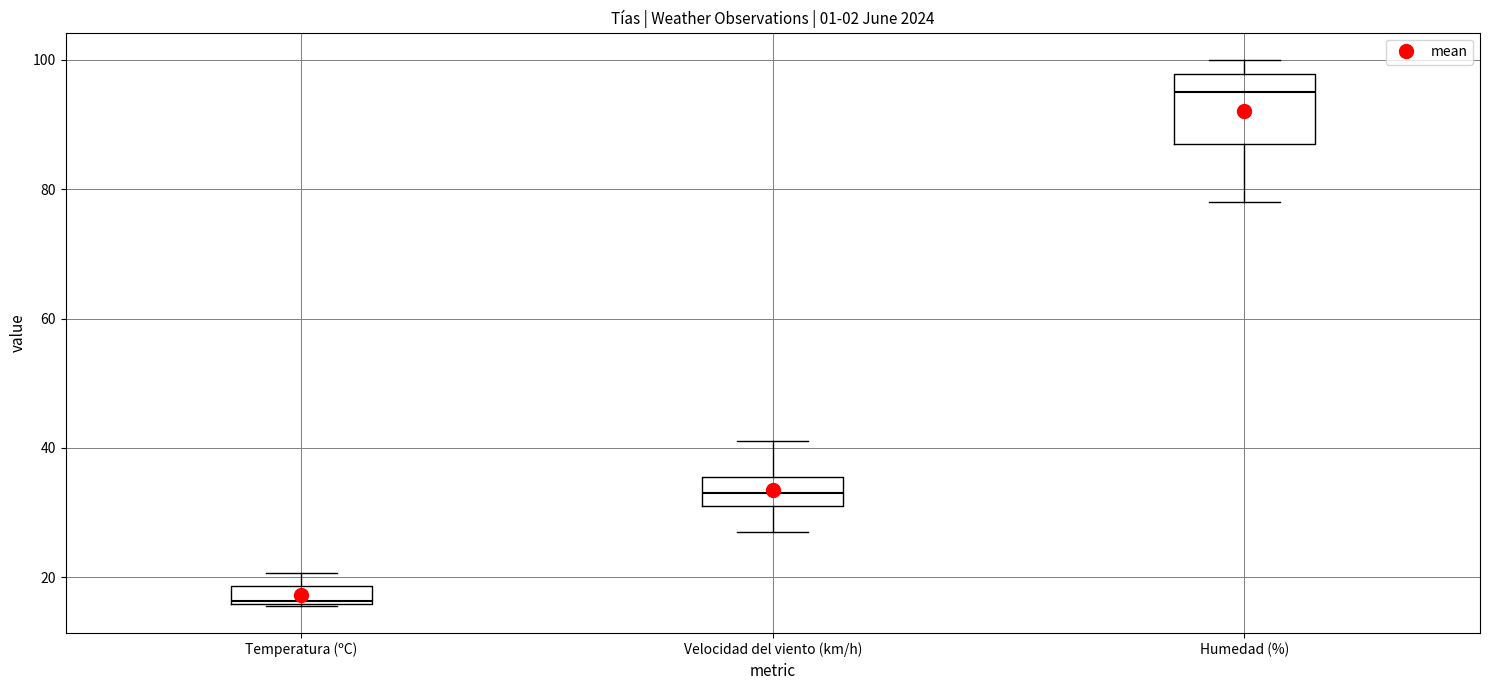

Comparing the boxes themselves (not the whiskers), which one is the tallest?

Humedad (%)